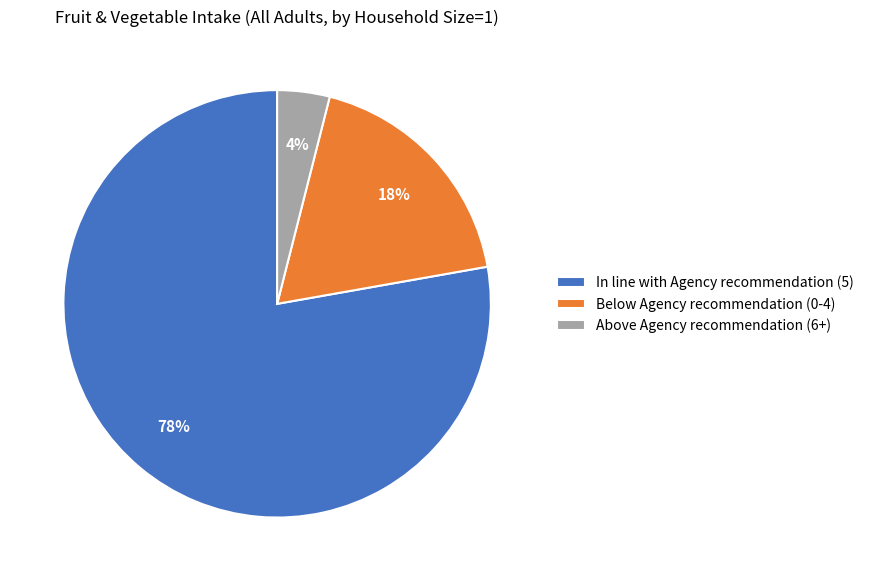

To the nearest percent, what is the difference between the largest and smallest slice percentages?

74%